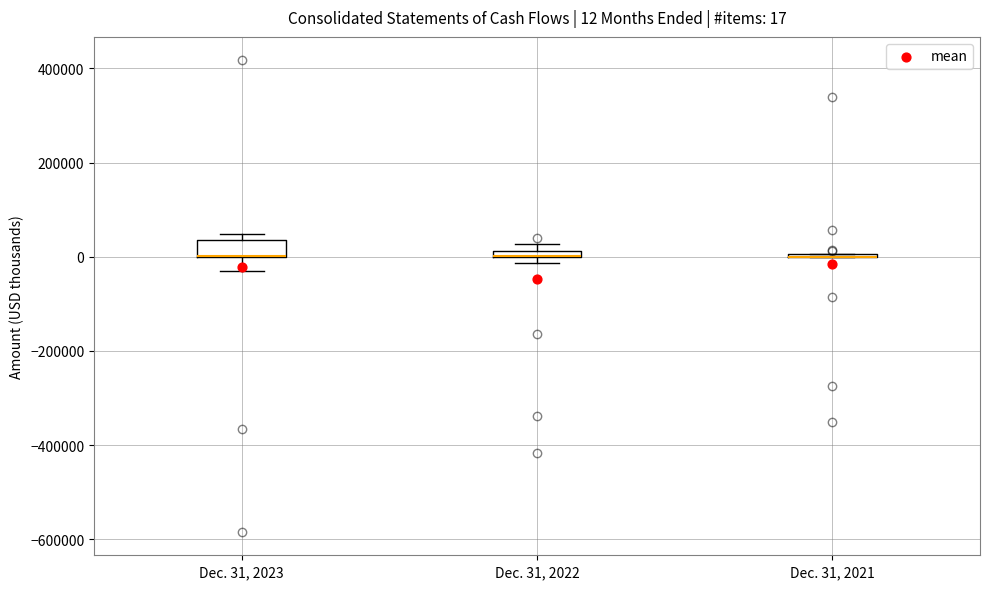

Comparing the boxes themselves (not the whiskers), which one is the tallest?

Dec. 31, 2023